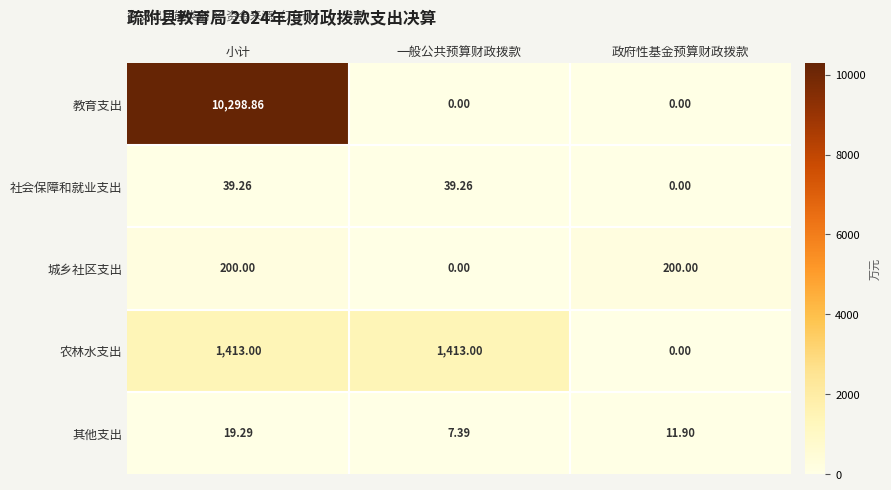

Which series has the widest spread of values?

教育支出